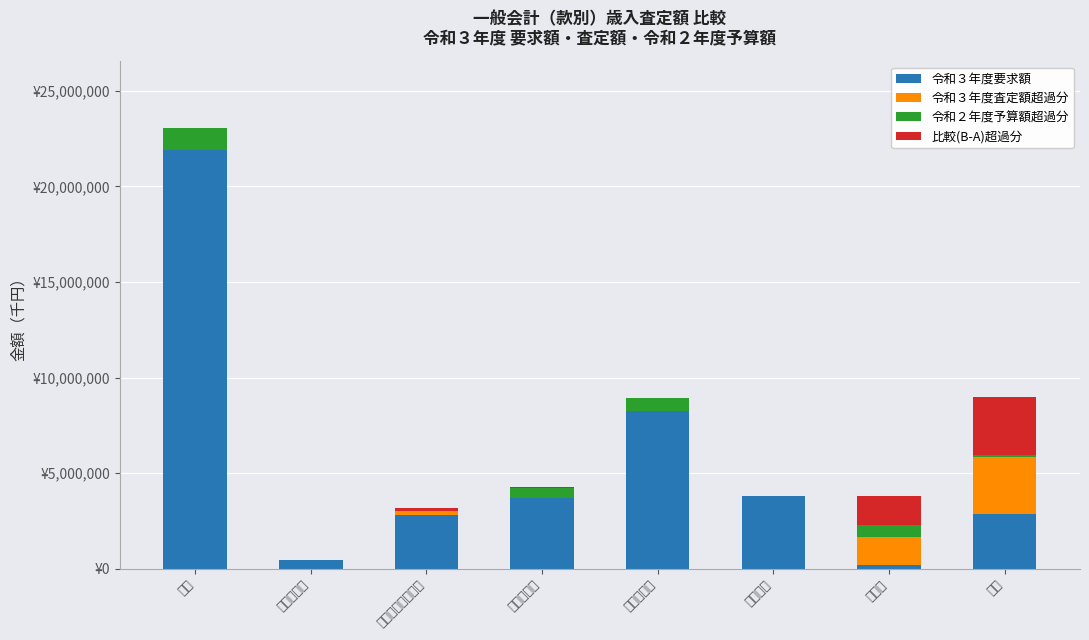

Is it true that 比較(B-A)超過分 equals 0 at 国庫支出金?

True